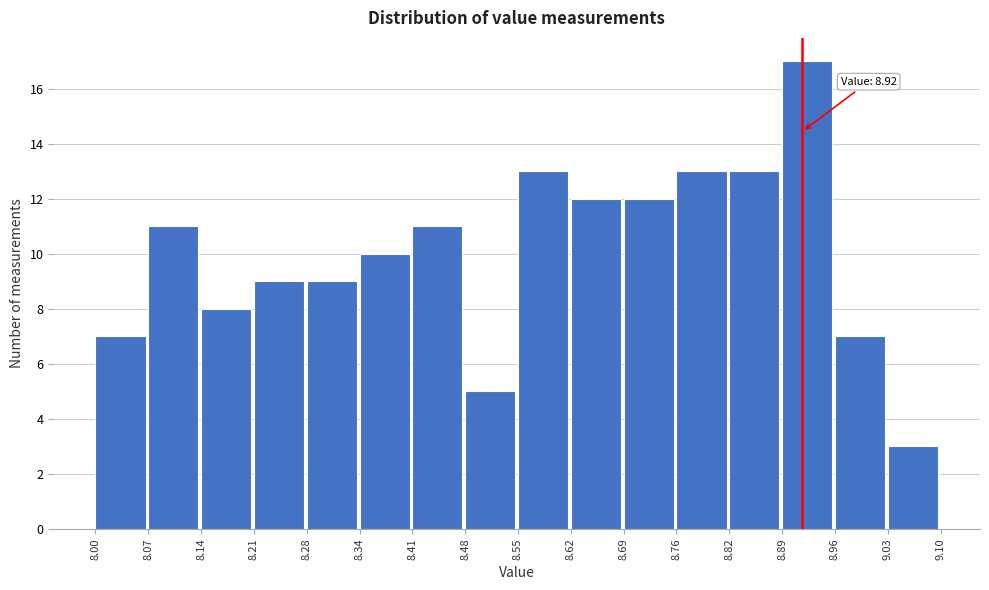

Which range on the x-axis has the tallest bar?

8.89 to 8.96